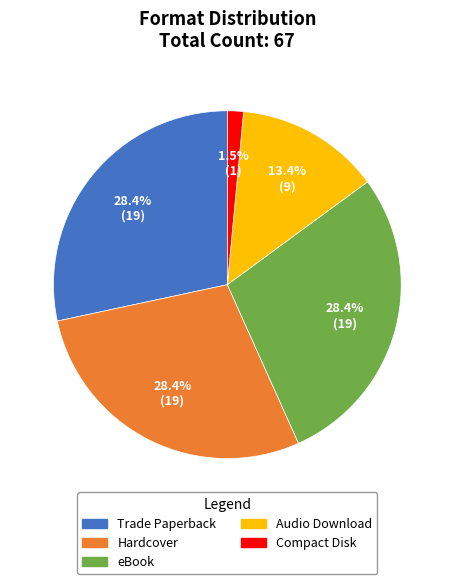

Combined, do eBook and Hardcover account for over 50%?

Yes